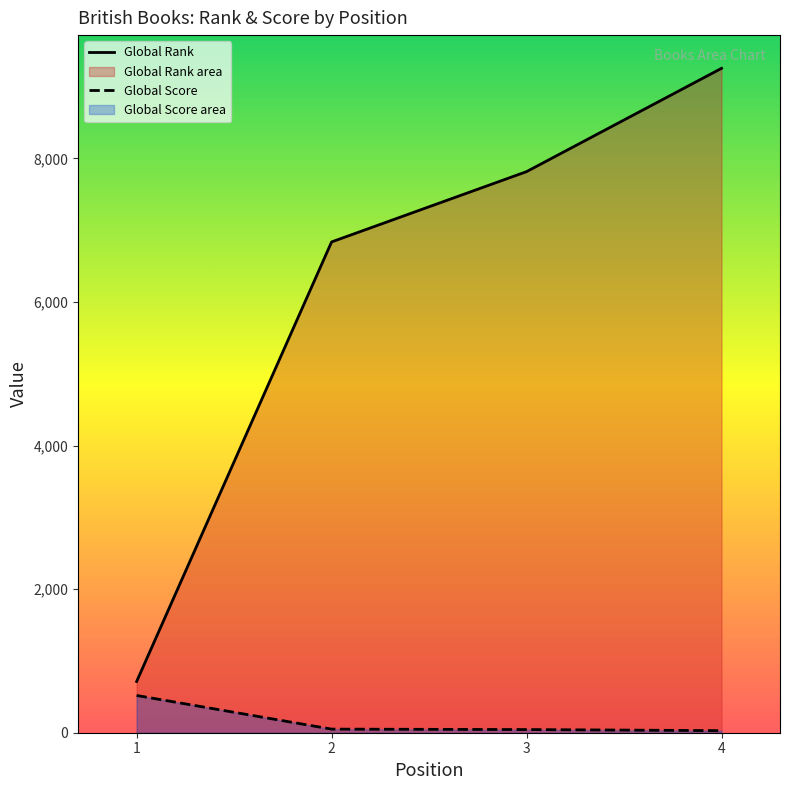

What is the total value across all series at 1?

1233